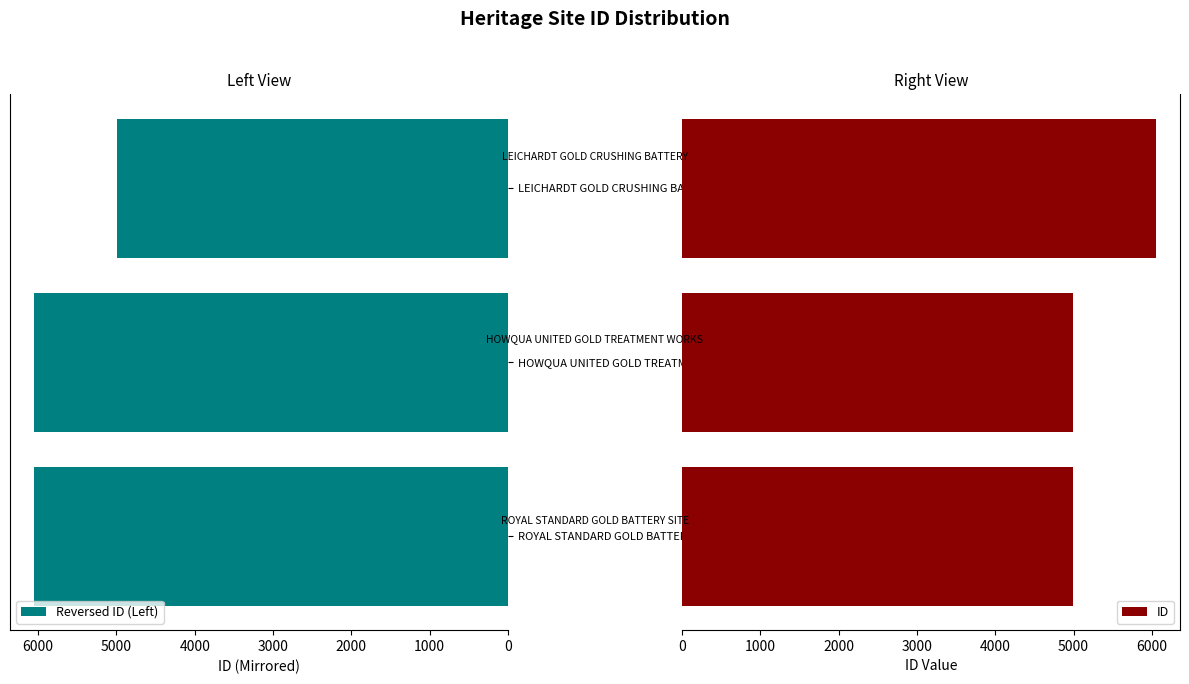

What is the difference between the maximum and minimum values in the Reversed ID (Left) series?

1064